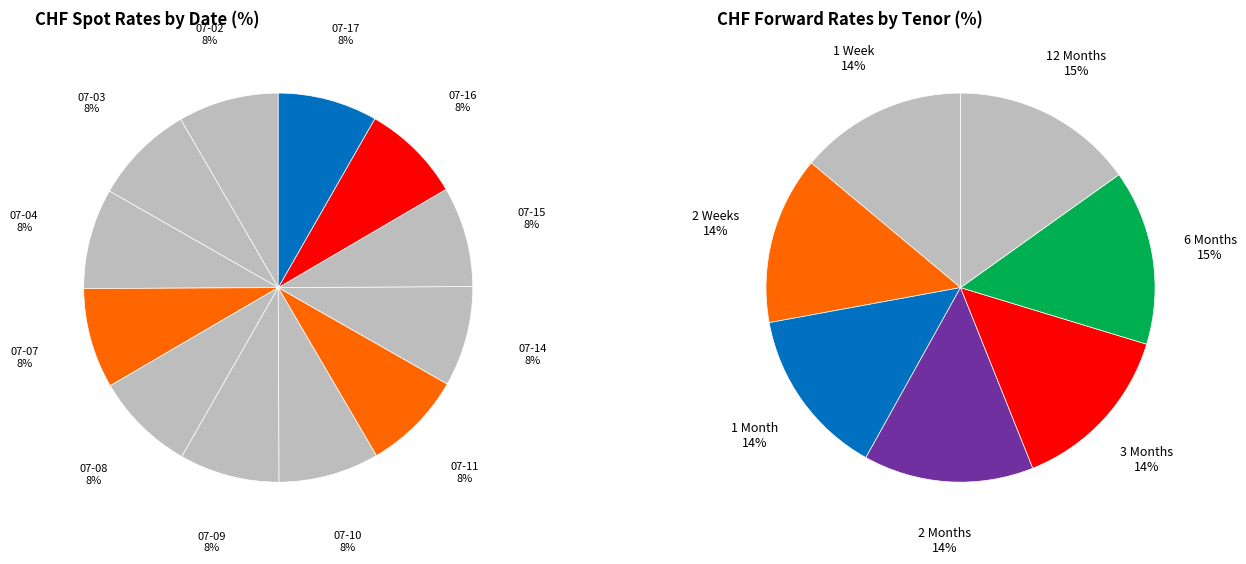

What is the ratio of the value at 2025-07-02 to the value at 2025-07-16?

1.0